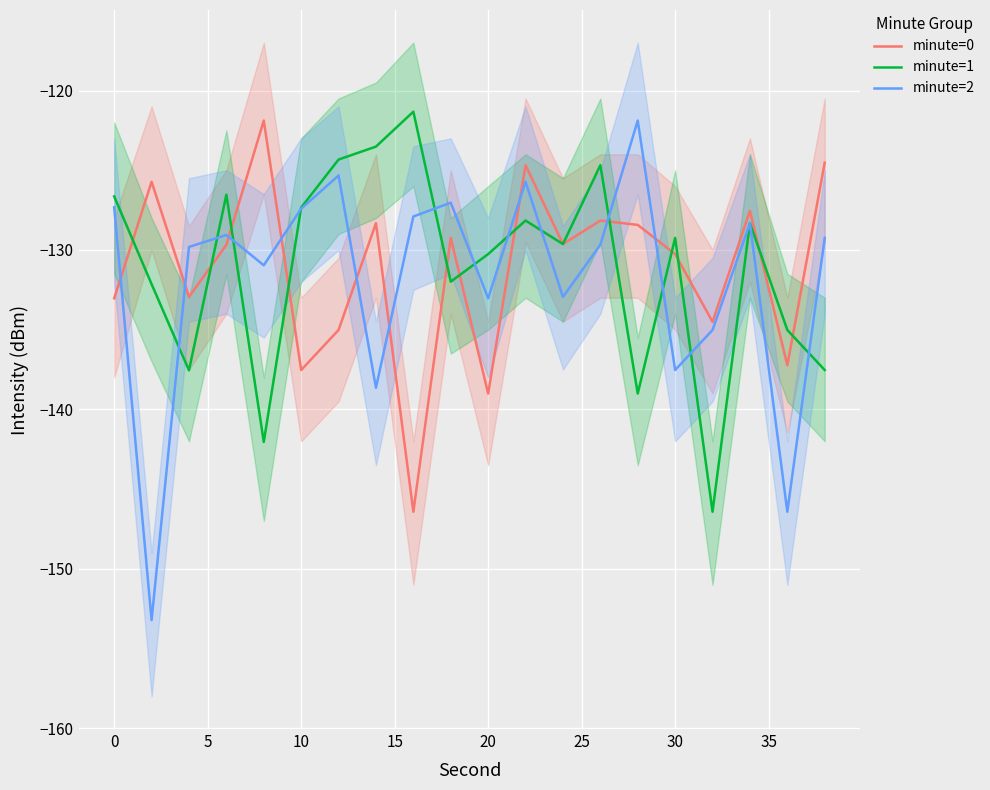

Reading left to right, transcribe all the data shown in this chart.

minute=0: -133.0	-125.7	-132.9	-129.7	-121.9	-137.5	-135.0	-128.3	-146.4	-129.2	-139.0	-124.7	-129.6	-128.2	-128.4	-130.3	-134.5	-127.5	-137.2	-124.5
minute=1: -126.6	-132.1	-137.6	-126.5	-142.0	-127.3	-124.3	-123.5	-121.3	-132.0	-130.3	-128.2	-129.6	-124.7	-139.0	-129.2	-146.4	-128.3	-135.0	-137.5
minute=2: -127.3	-153.2	-129.8	-129.1	-131.0	-127.4	-125.3	-138.6	-127.9	-127.0	-133.0	-125.7	-132.9	-129.7	-121.9	-137.5	-135.0	-128.3	-146.4	-129.2